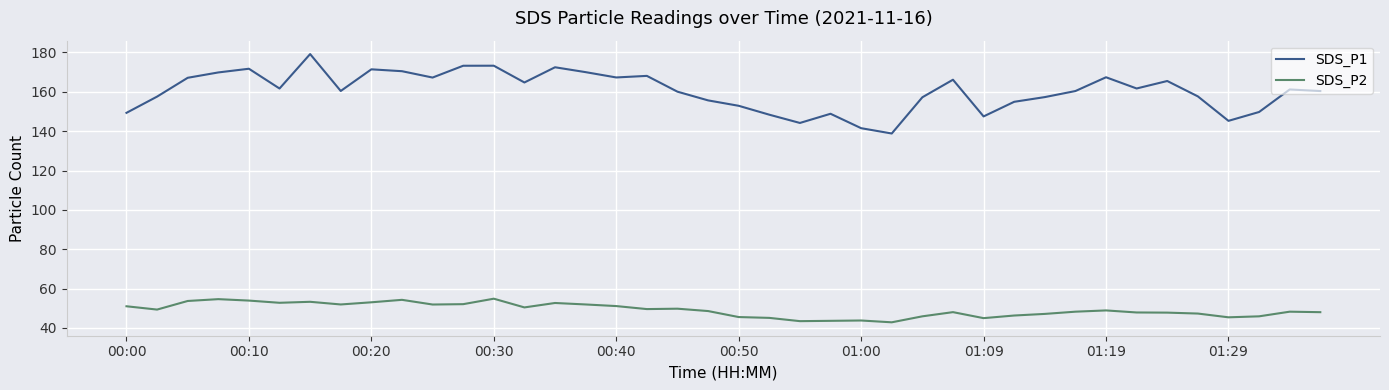

Rank the series by their maximum value, from lowest to highest.

SDS_P2, SDS_P1